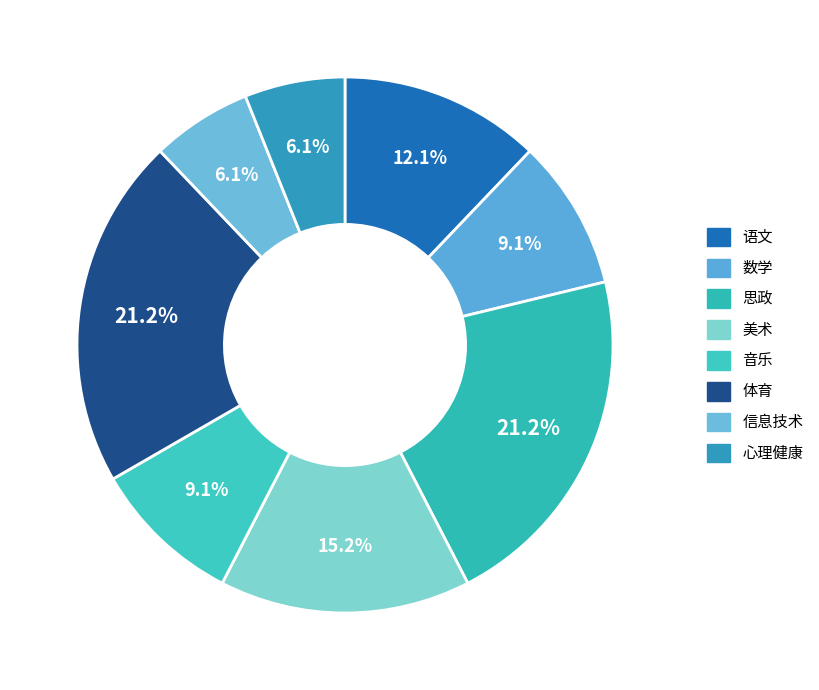

True or false: 语文 accounts for 12% of the total.

True